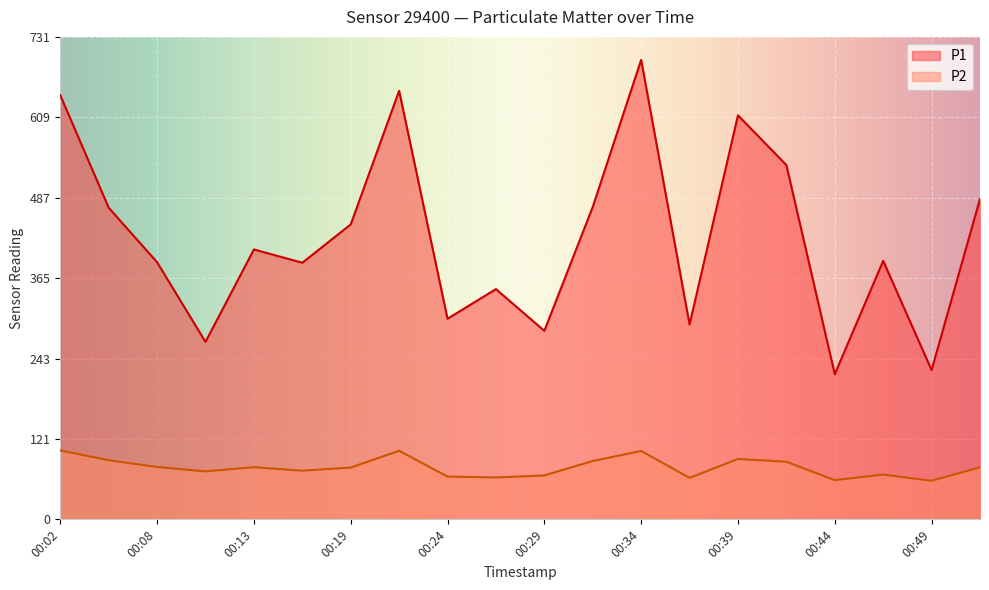

Reading right to left, extract all data points from this chart.

P1: 486.0	226.3	392.0	220.1	537.3	612.7	295.5	696.8	473.8	285.9	349.2	304.2	650.0	447.3	389.1	409.3	269.1	389.9	472.6	643.1
P2: 79.0	58.5	67.8	59.5	87.3	91.6	62.9	103.7	88.5	66.6	63.5	64.9	104.0	78.5	73.8	79.0	72.7	79.4	89.6	104.5